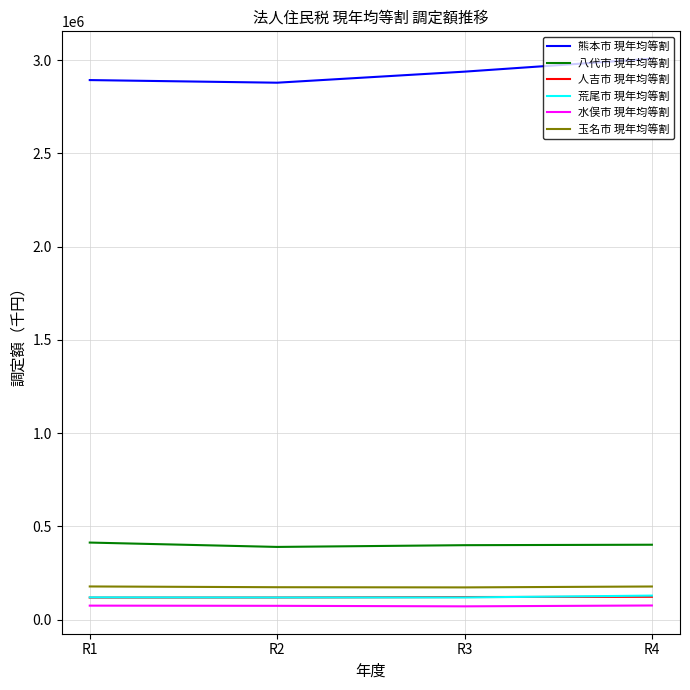

What is the minimum value shown in the chart?

71410